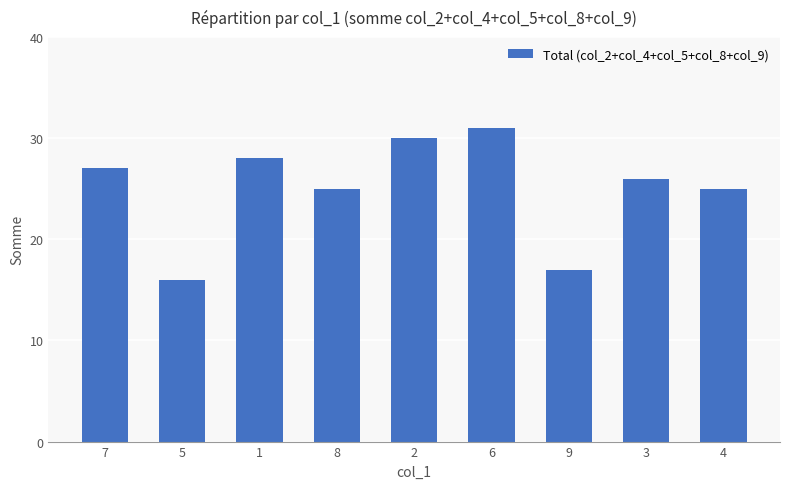

Count the number of categories in the chart.

9